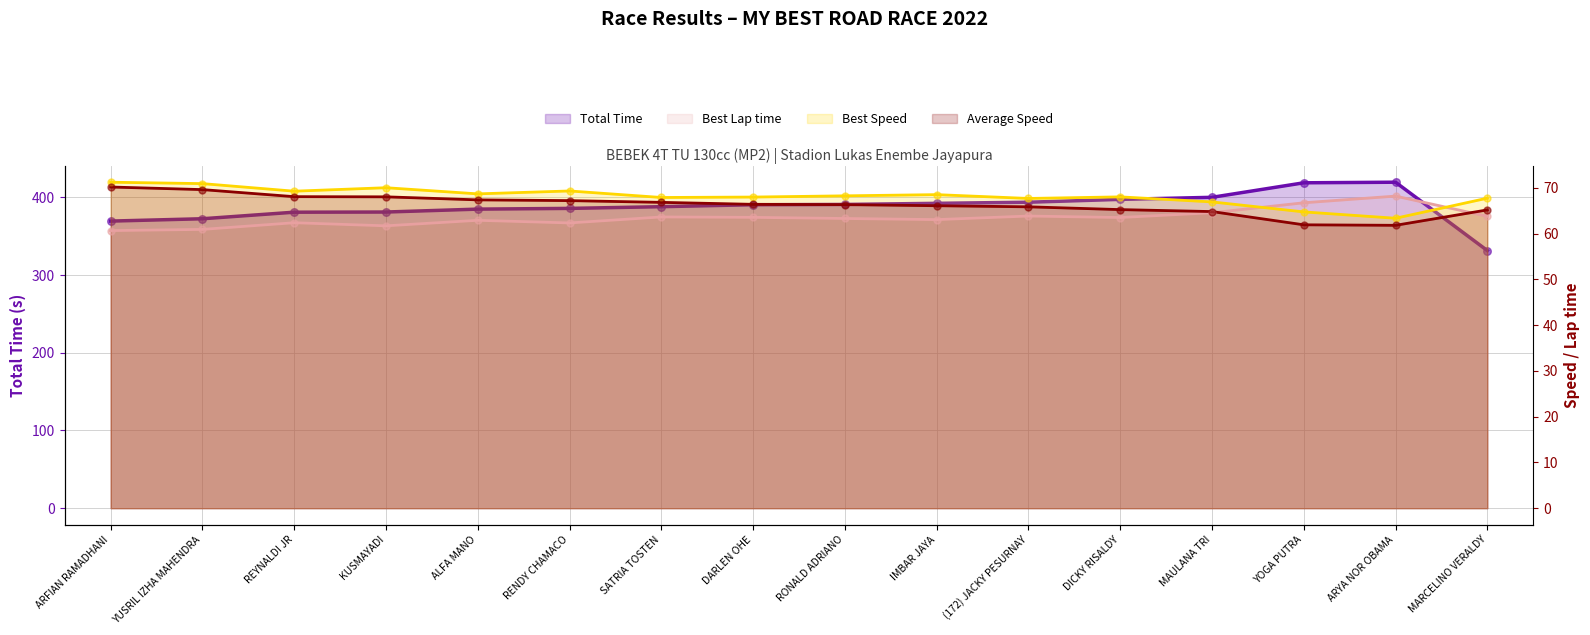

Is the value of Average Speed at YUSRIL IZHA MAHENDRA greater than the value of Total Time at RONALD ADRIANO?

No